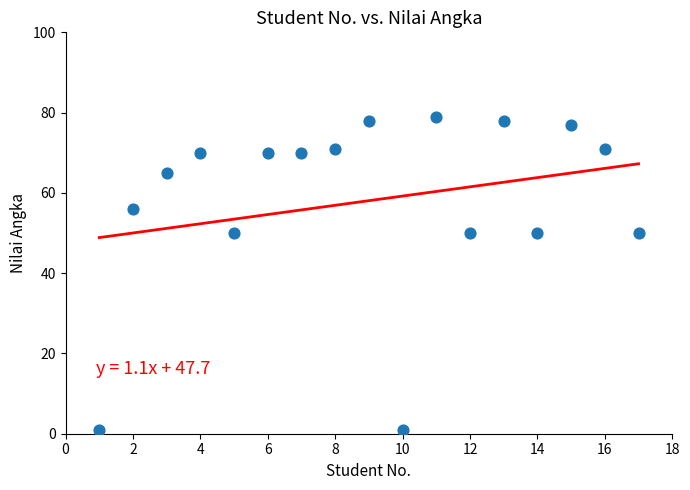

What is the range of X values (max minus min)?

16